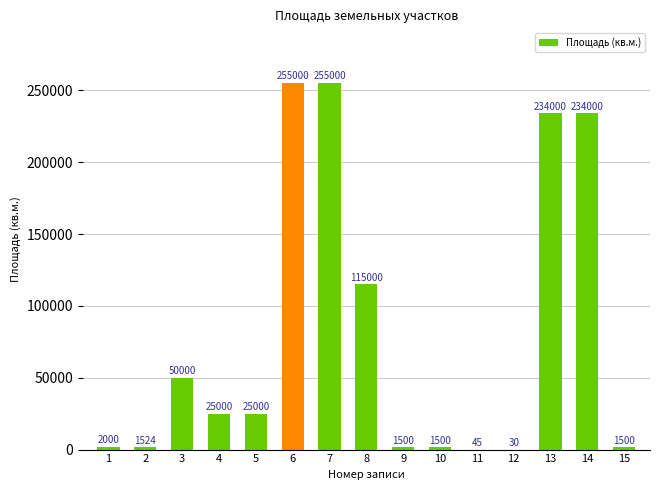

What is the ratio of the value at 3 to the value at 9?

33.3